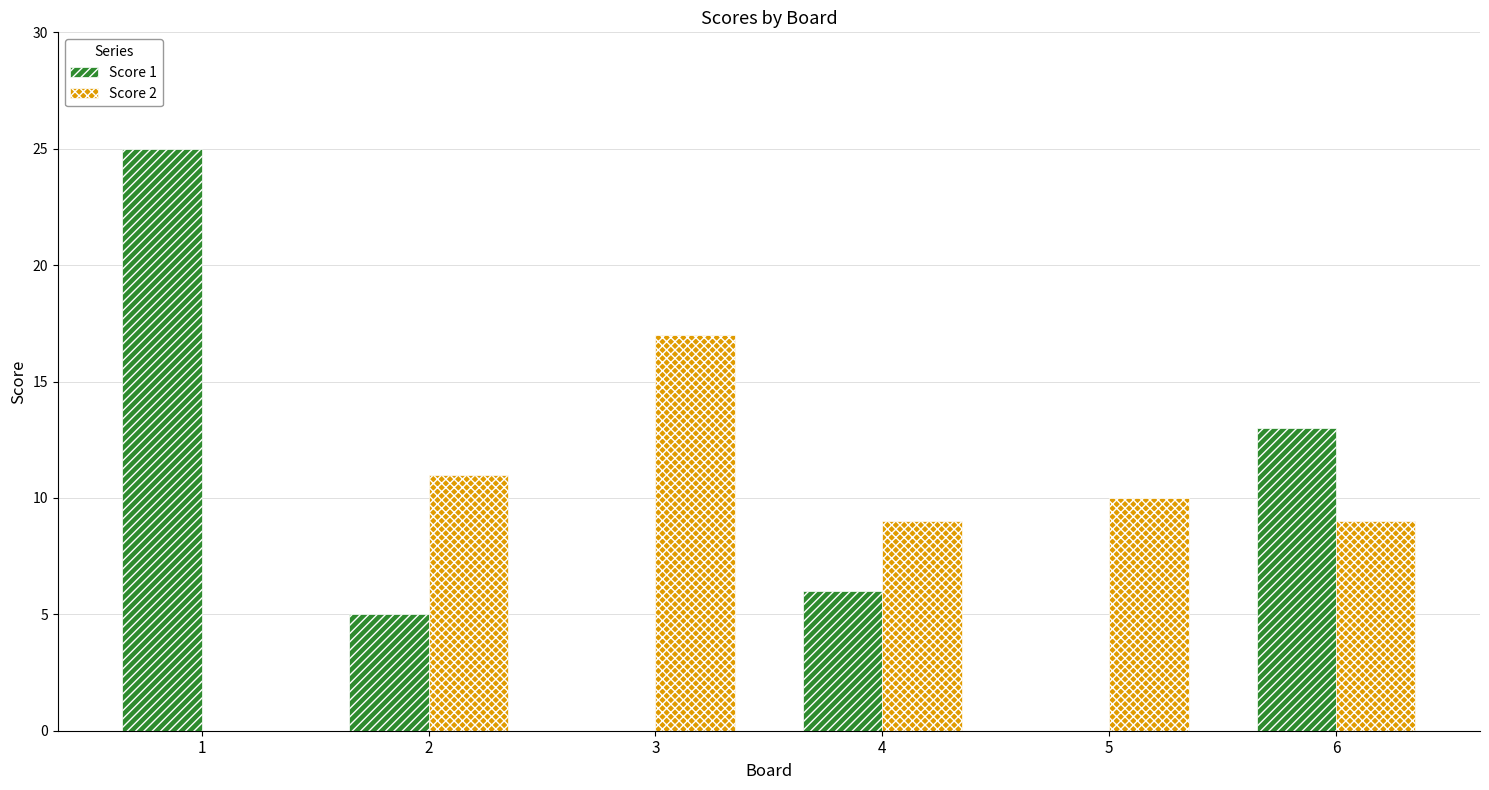

Reading left to right, extract all data points from this chart.

Score 1: 1=25	2=5	3=0	4=6	5=0	6=13
Score 2: 1=0	2=11	3=17	4=9	5=10	6=9